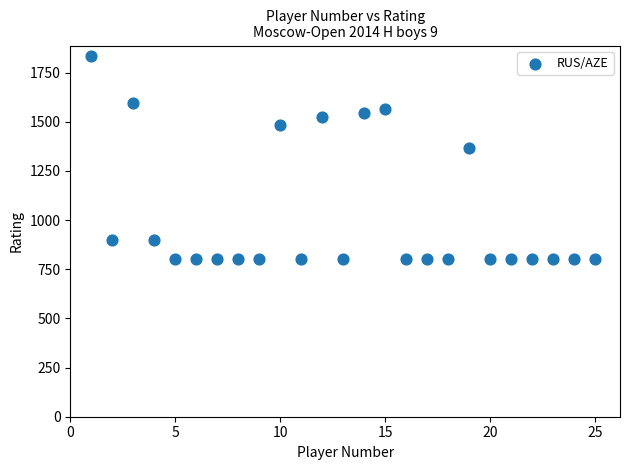

What Y value in the scatter plot is closest to 1318?

1367